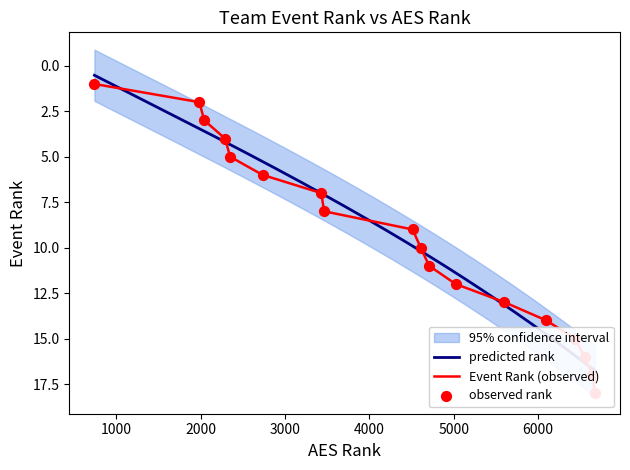

At how many categories does at least one series exceed 9?

9